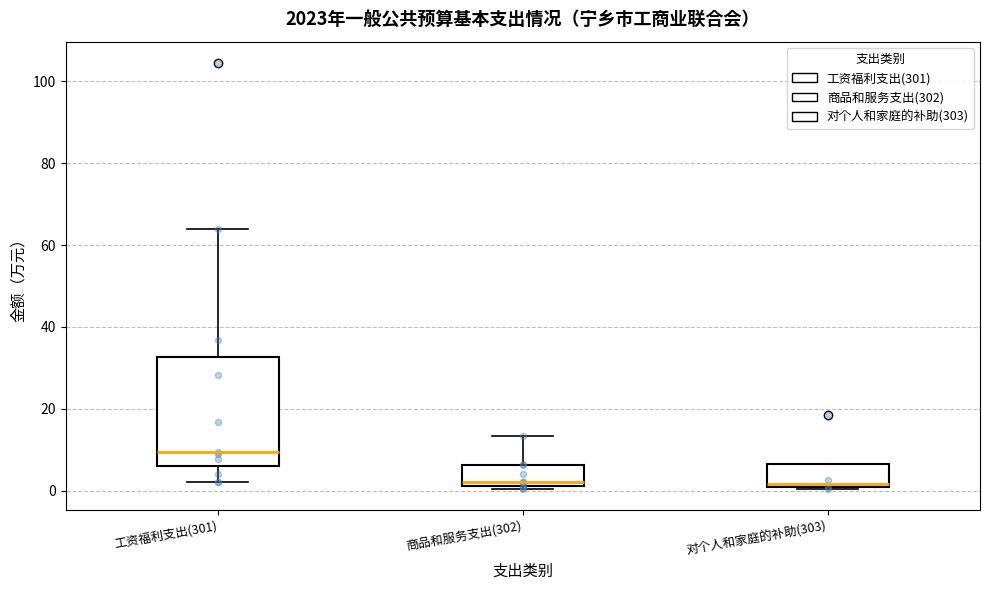

Reading left to right, read every box against the y-axis: the position of its median line, the range the box covers, and the ends of its whiskers. The values are not printed on the chart, so give them approximately, as read against the axis.

工资福利支出(301): median 10, box 6 to 32, whiskers 2 to 64
商品和服务支出(302): median 2 (just above the box's lower edge), box 2 to 6, whiskers 0 to 14
对个人和家庭的补助(303): median 2, box 0 to 6, whiskers 0 to 6